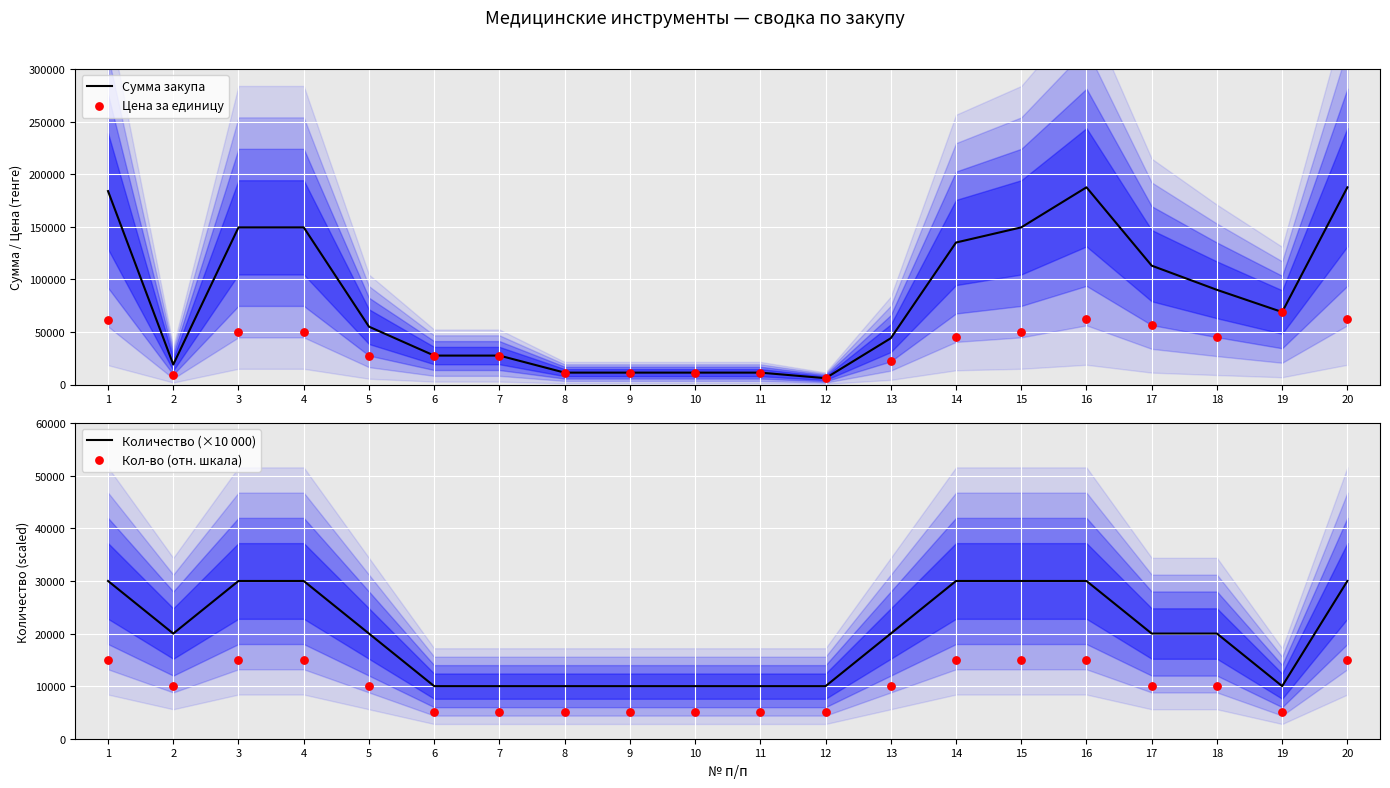

At which category is the sum across all series the highest?

16